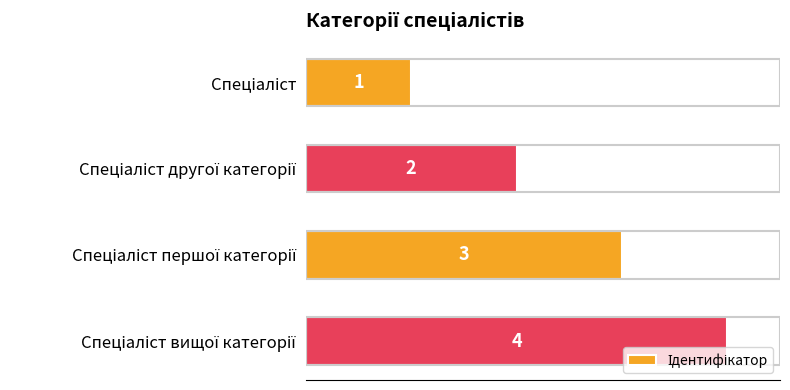

What is the minimum value shown in the chart?

1